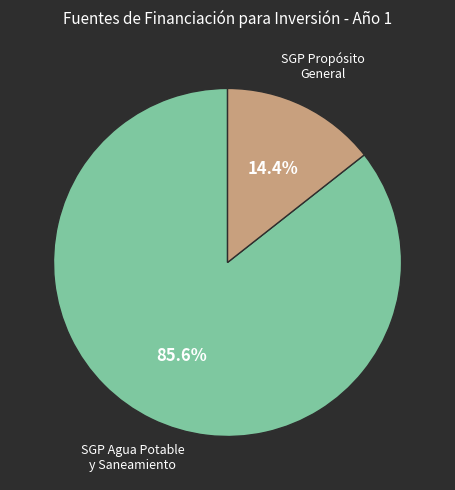

Count the number of slices in the pie.

2